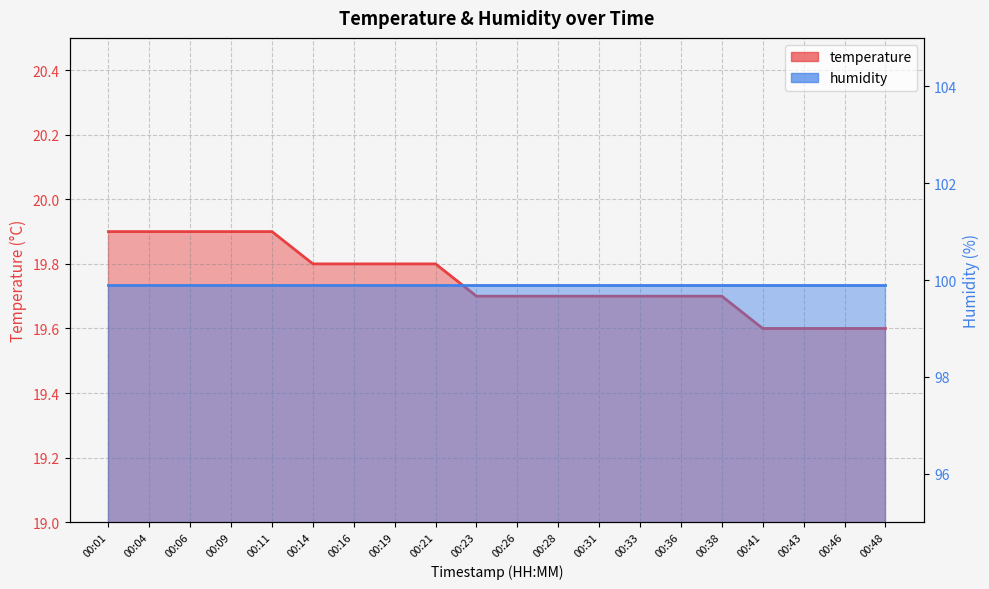

Reading left to right, list all the values displayed in this chart.

00:01=19.9	00:04=19.9	00:06=19.9	00:09=19.9	00:11=19.9	00:14=19.8	00:16=19.8	00:19=19.8	00:21=19.8	00:23=19.7	00:26=19.7	00:28=19.7	00:31=19.7	00:33=19.7	00:36=19.7	00:38=19.7	00:41=19.6	00:43=19.6	00:46=19.6	00:48=19.6